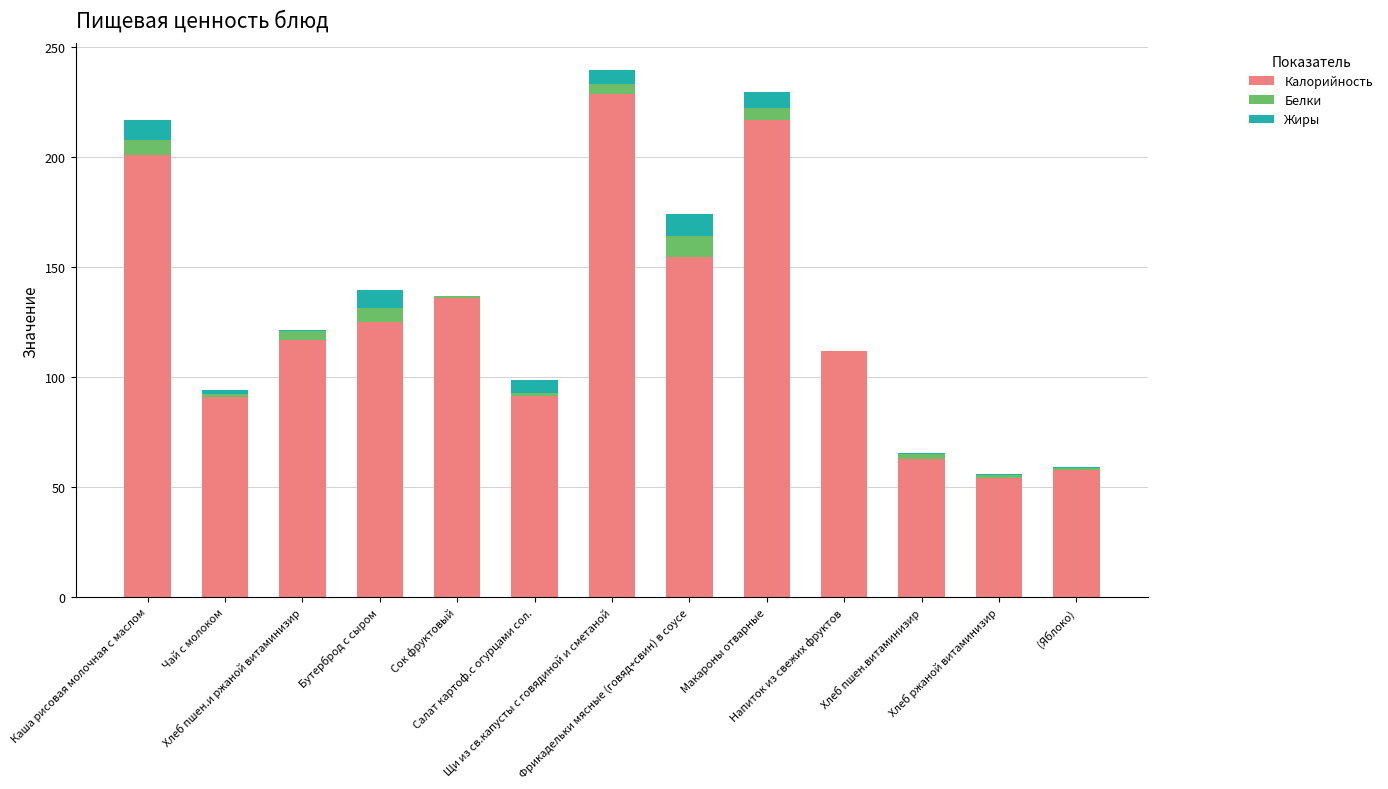

What are all the series names shown in the legend?

Калорийность, Белки, Жиры